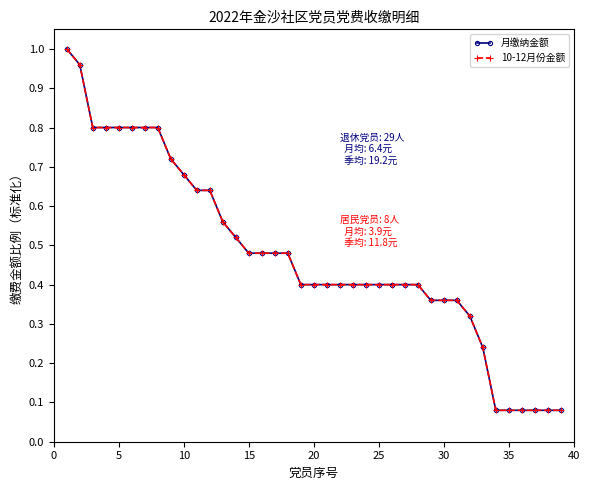

What is the difference between the maximum and minimum values in the 10-12月份金额 series?

0.9